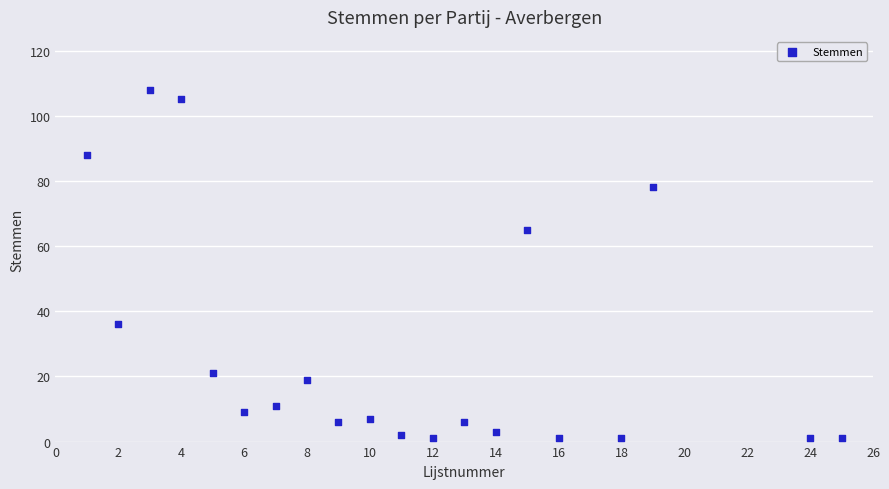

What is the range of Y values (max minus min)?

107